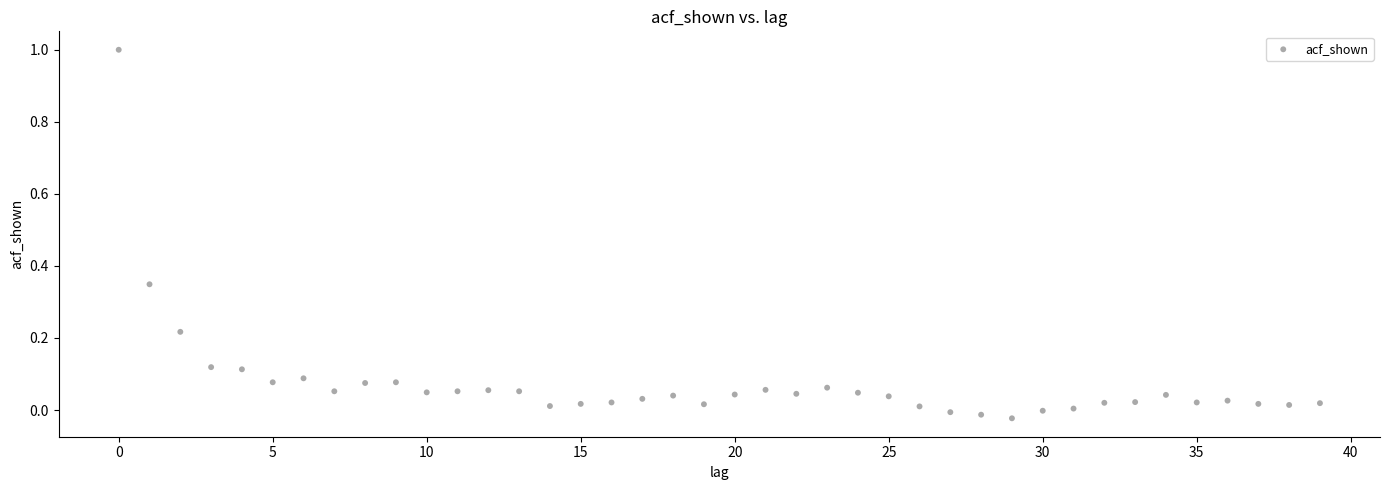

What is the range of Y values (max minus min)?

1.0